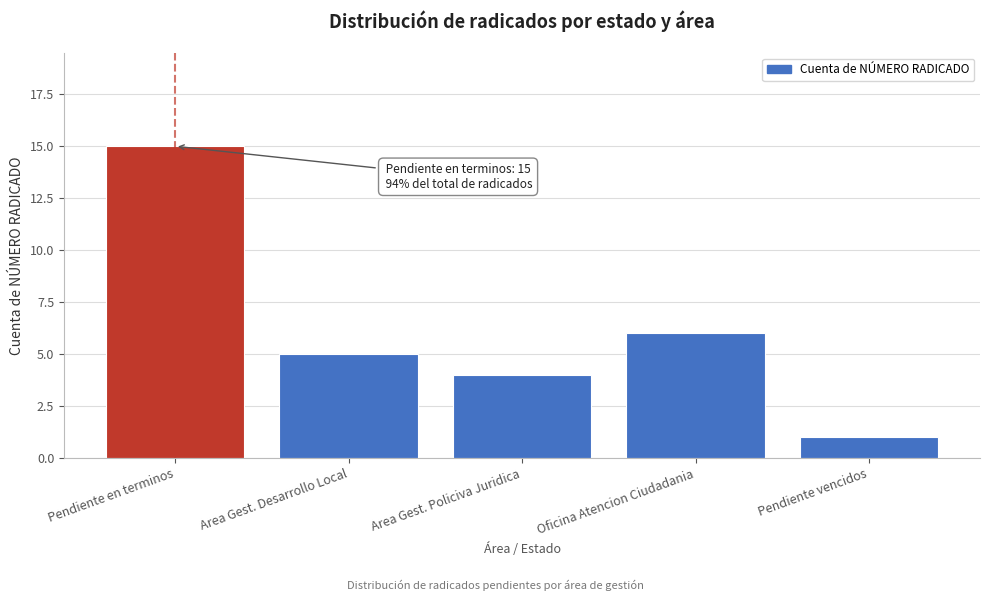

Reading right to left, extract all data points from this chart.

1	6	4	5	15